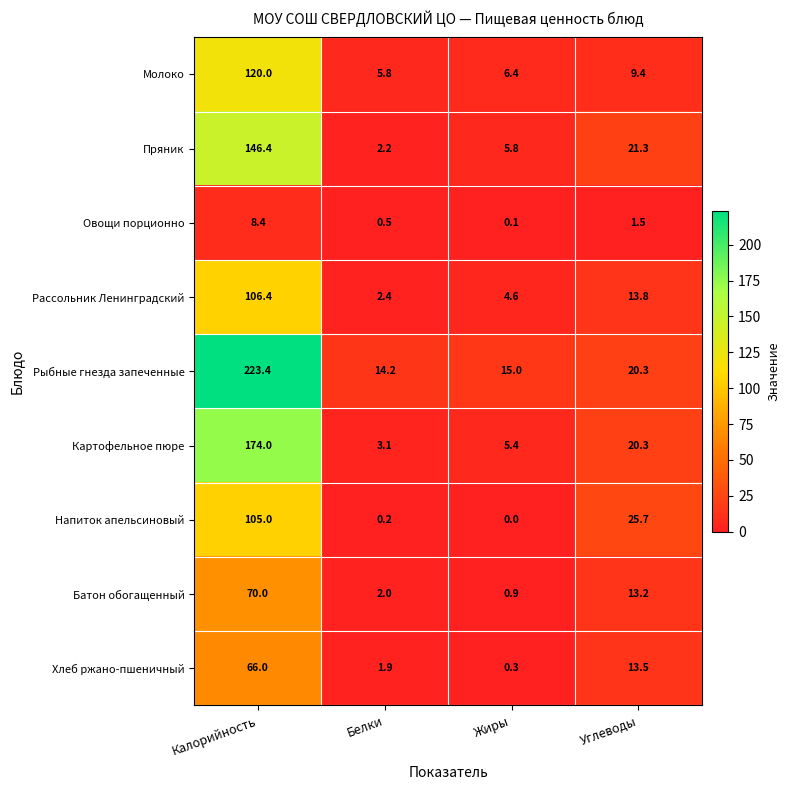

What value does the Рассольник Ленинградский series have at Калорийность?

106.4